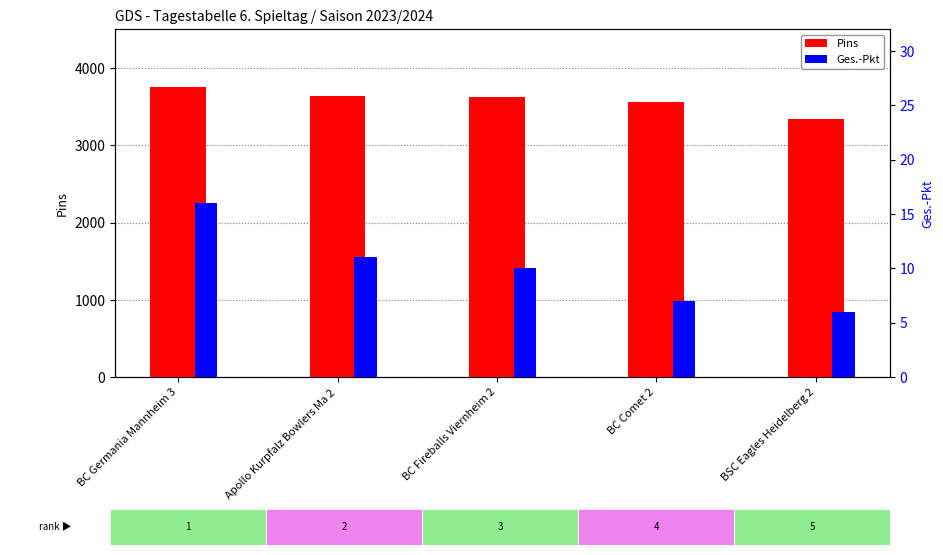

At which label is Ges.-Pkt closest to 11?

Apollo Kurpfalz Bowlers Ma 2